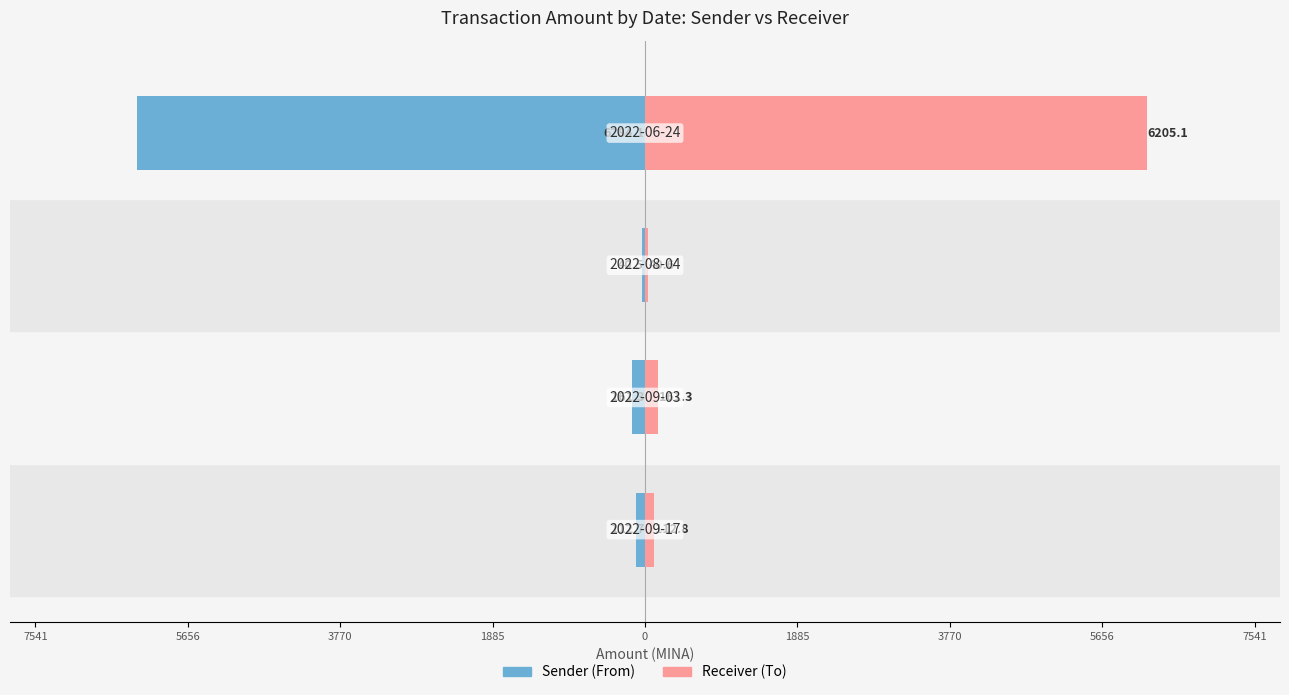

What is the minimum value shown in the chart?

-6284.1